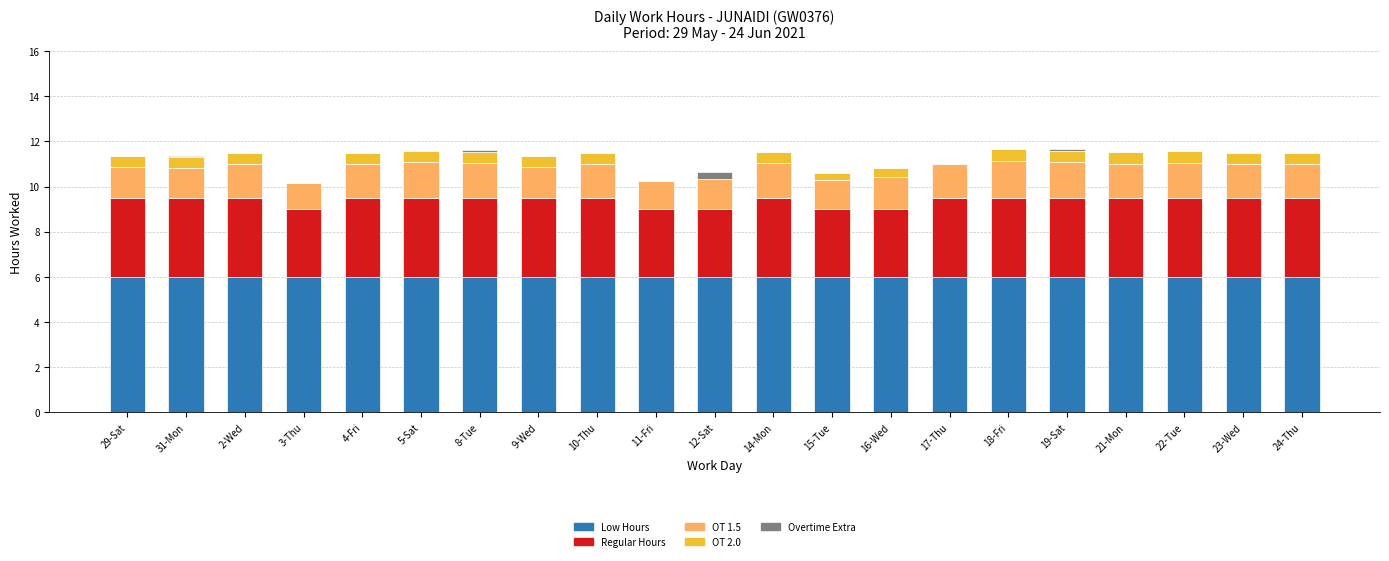

What is the total value across all series at 4-Fri?

11.5